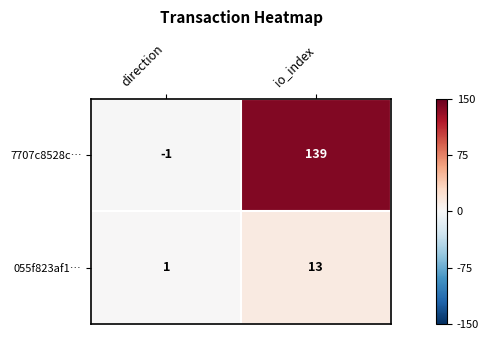

Which series has the largest range (max minus min)?

7707c8528c…